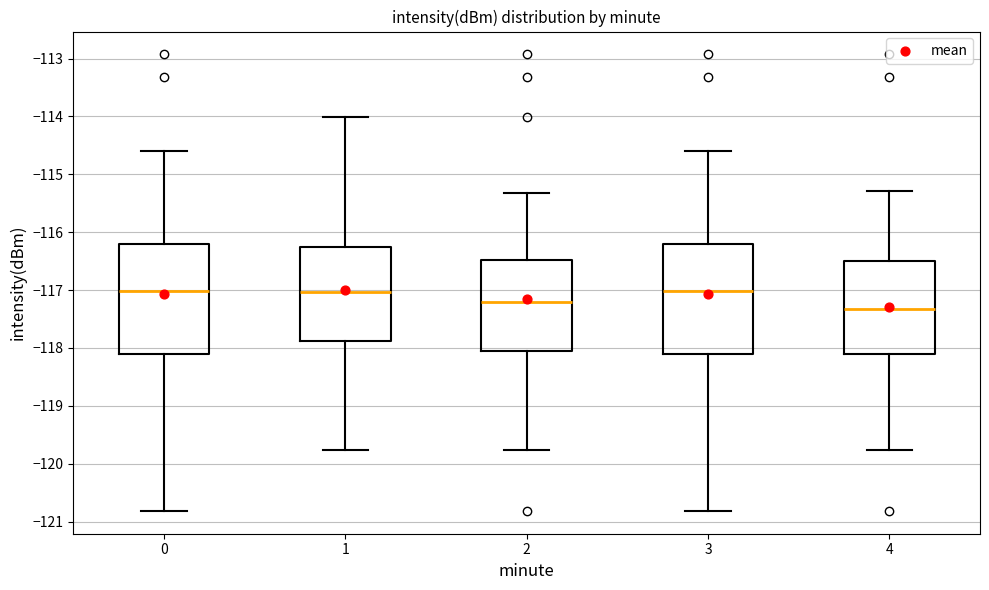

Where does the upper whisker of the box at x = 3 end on the y-axis? The values are not printed on the chart, so give them approximately, as read against the axis.

-114.6